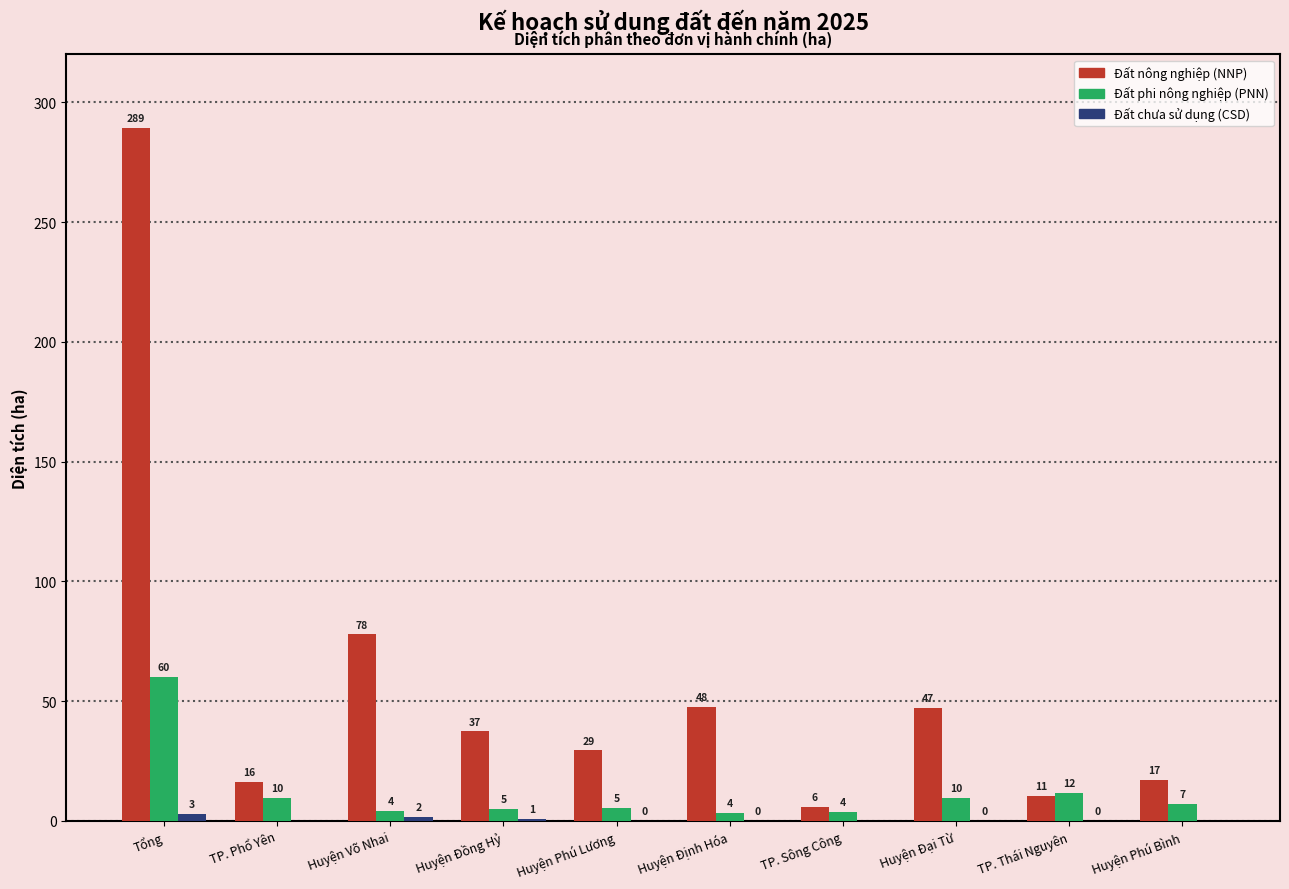

How many groups of bars are there?

10